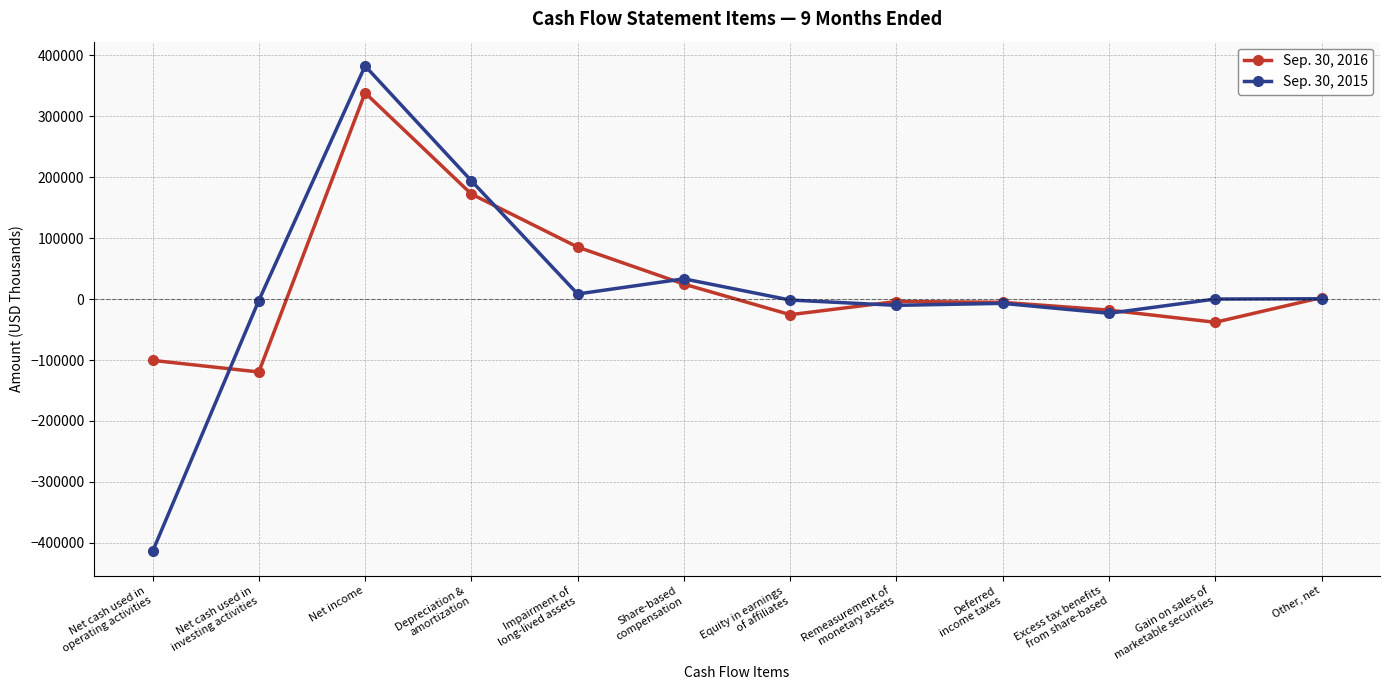

What are all the series names shown in the legend?

Sep. 30, 2016, Sep. 30, 2015